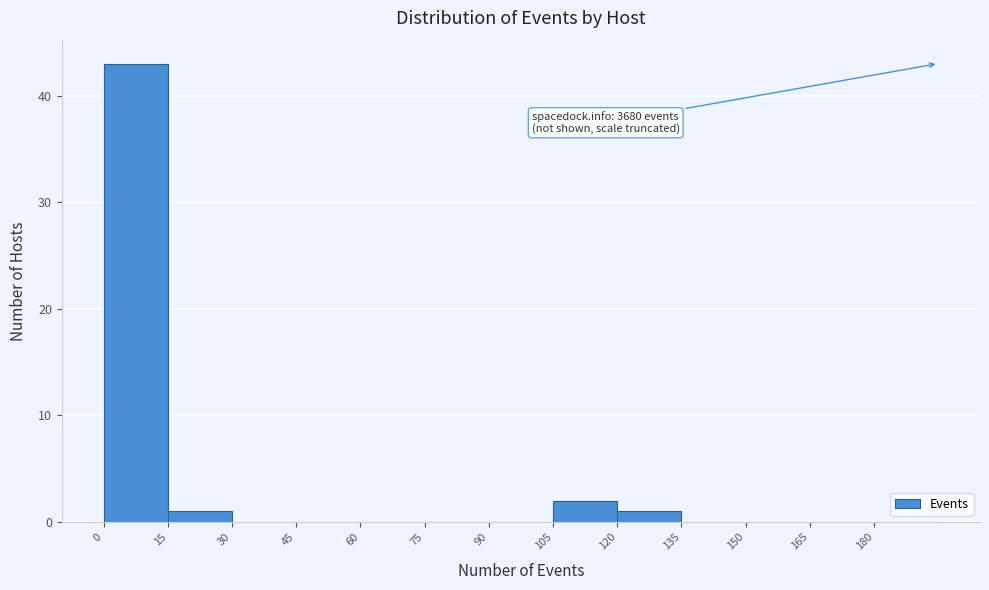

Which range on the x-axis has the tallest bar?

0 to 15